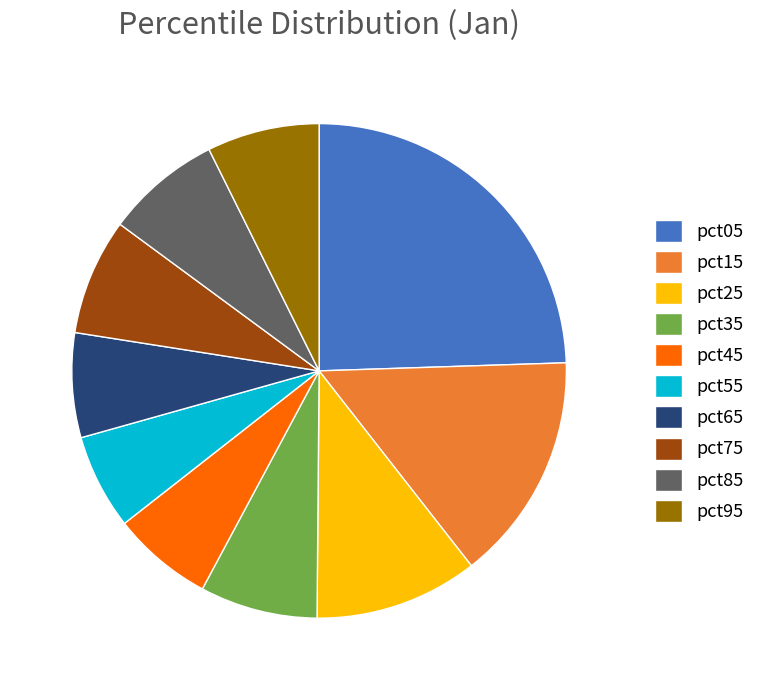

Do pct55 and pct35 together represent more than half of the pie?

No